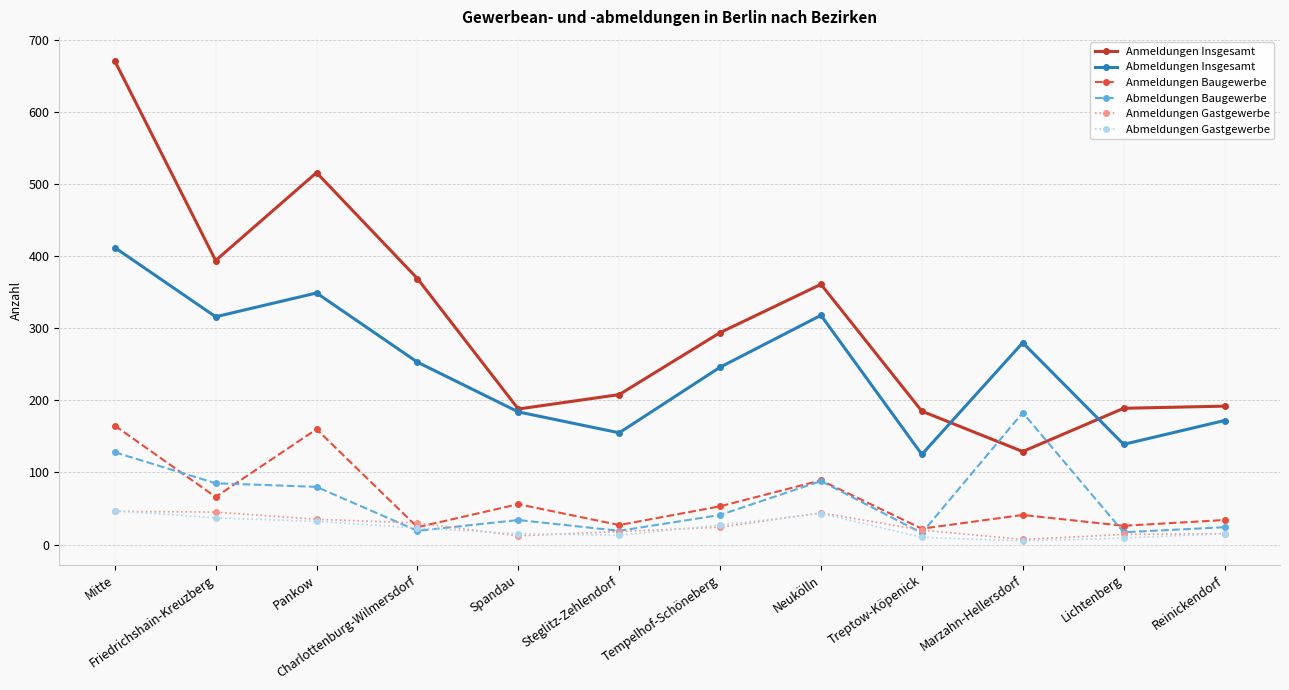

What is the value of the Abmeldungen Gastgewerbe point at the 3rd from the left?

32